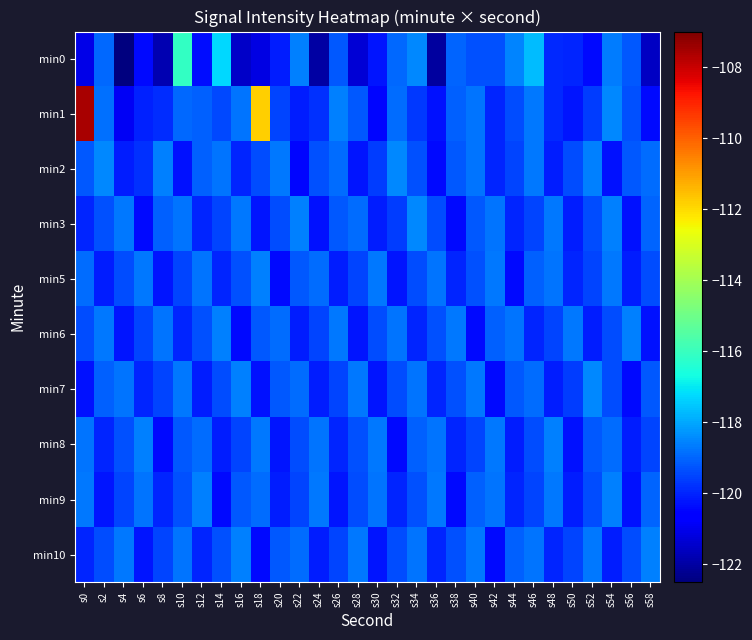

At which category is the sum across all series the highest?

s0